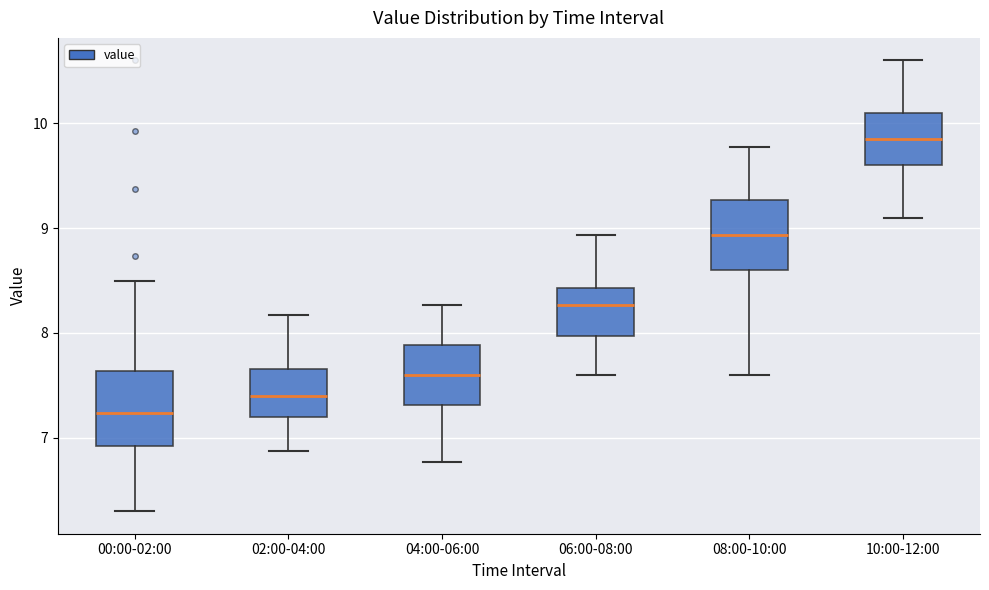

Where does the upper whisker of the box for 00:00-02:00 end on the y-axis? The values are not printed on the chart, so give them approximately, as read against the axis.

8.5